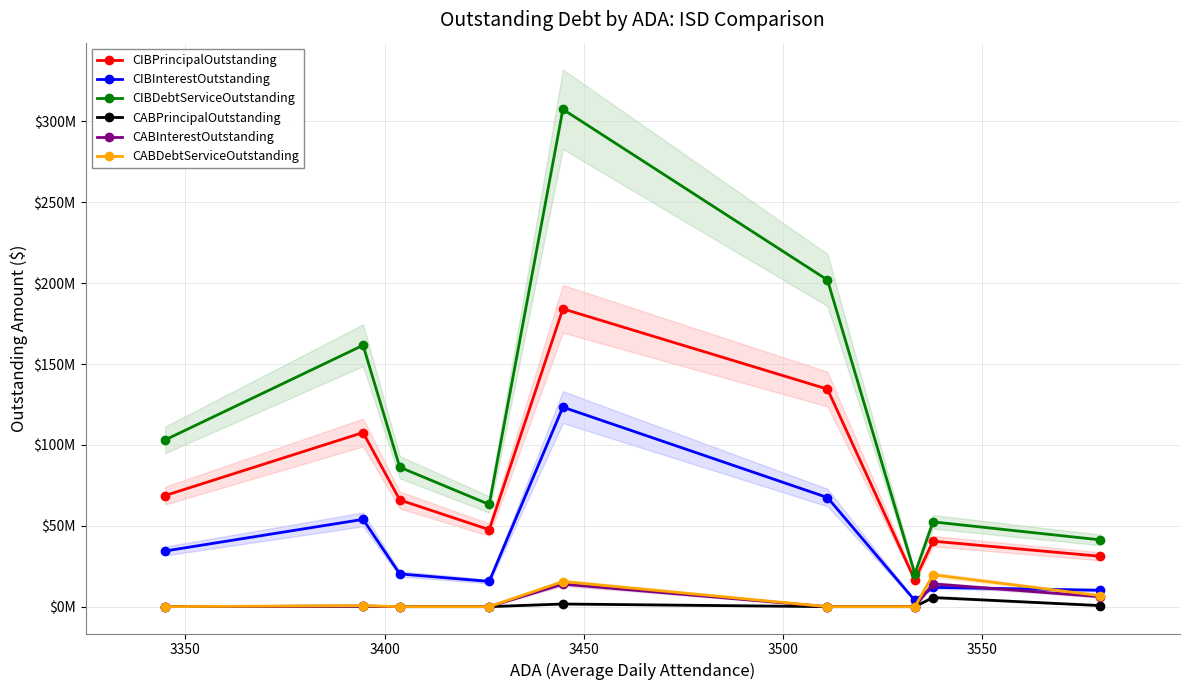

How many data points does each series have?

9